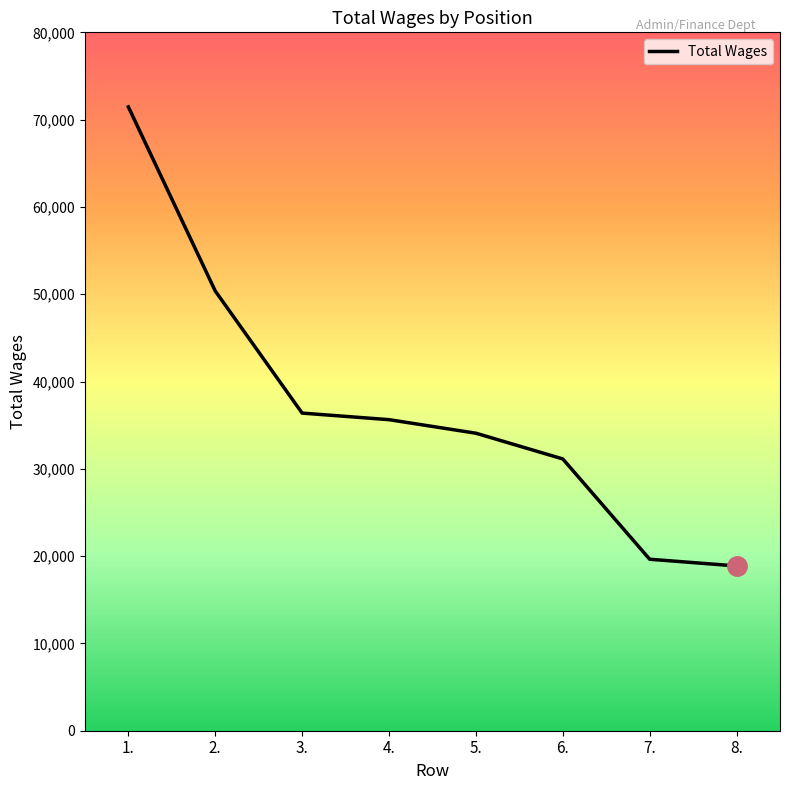

What is the smallest value displayed?

18872